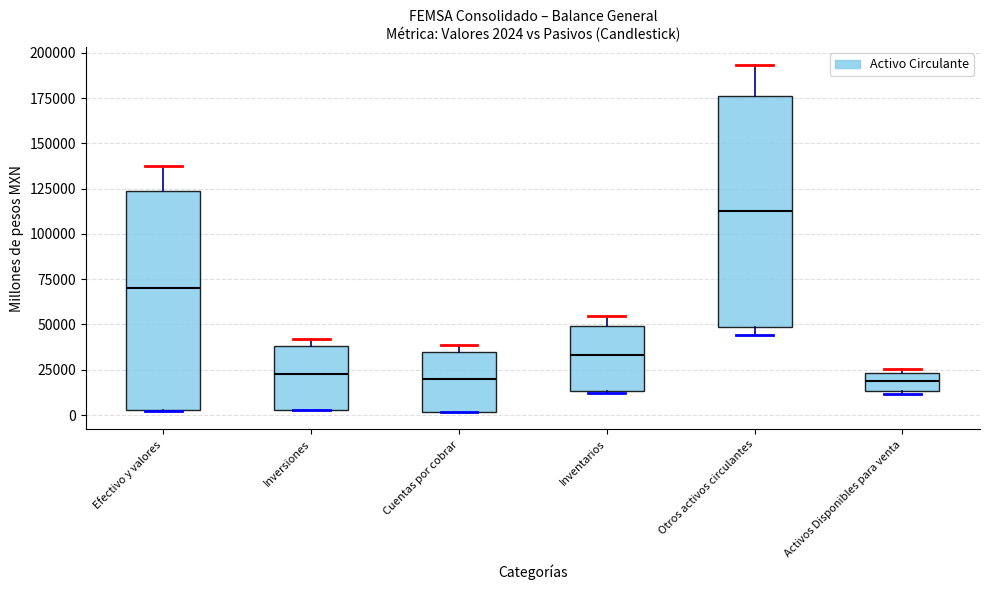

Which box is the tallest, from its lower edge to its upper edge?

Otros activos circulantes